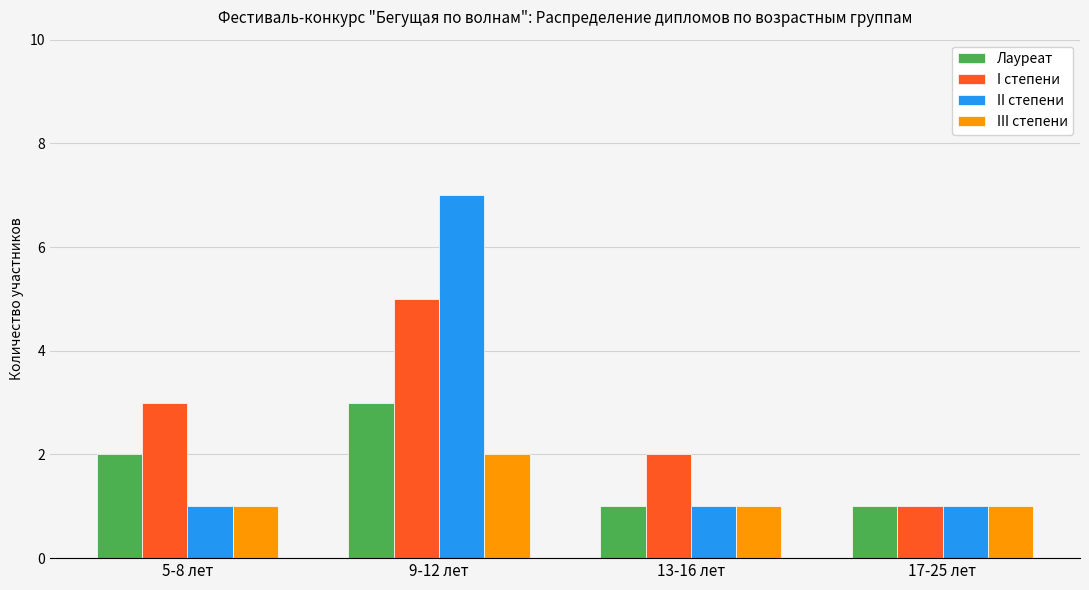

The value of III степени at 5-8 лет is 2. True or false?

False